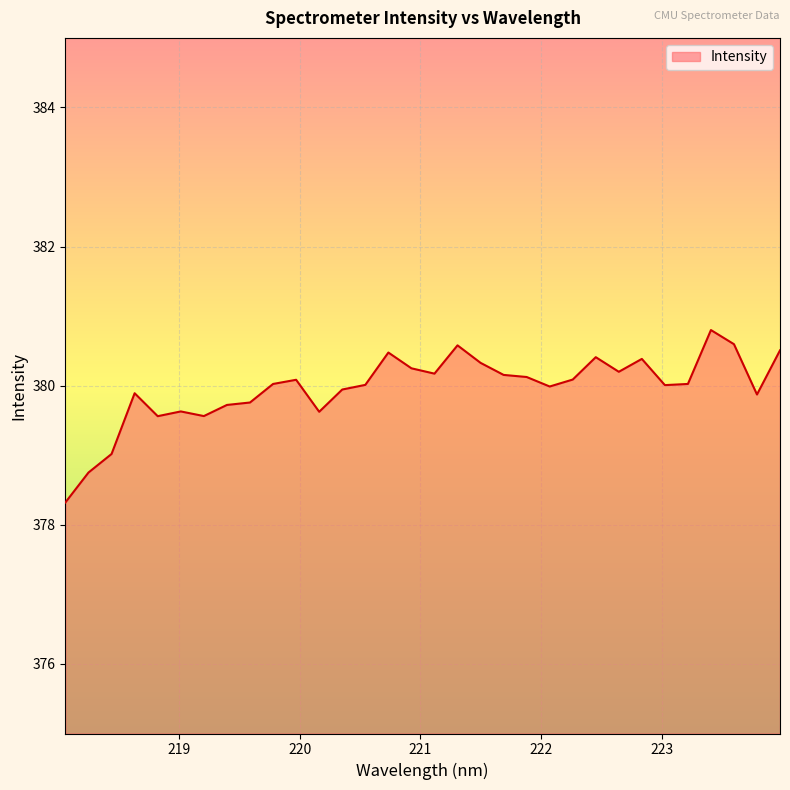

What is the greatest value displayed?

380.8